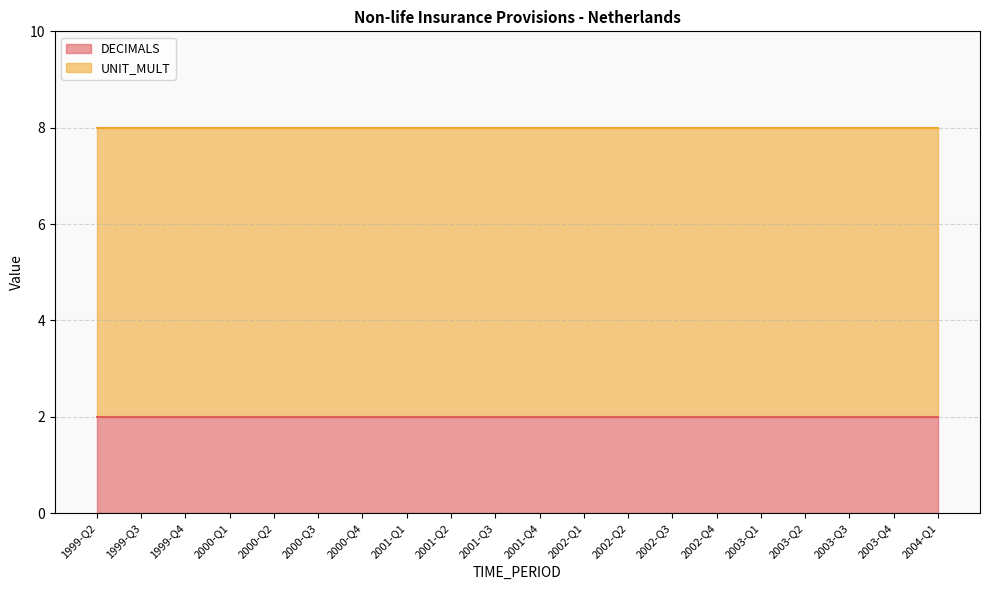

Read the UNIT_MULT value at 1999-Q4.

6